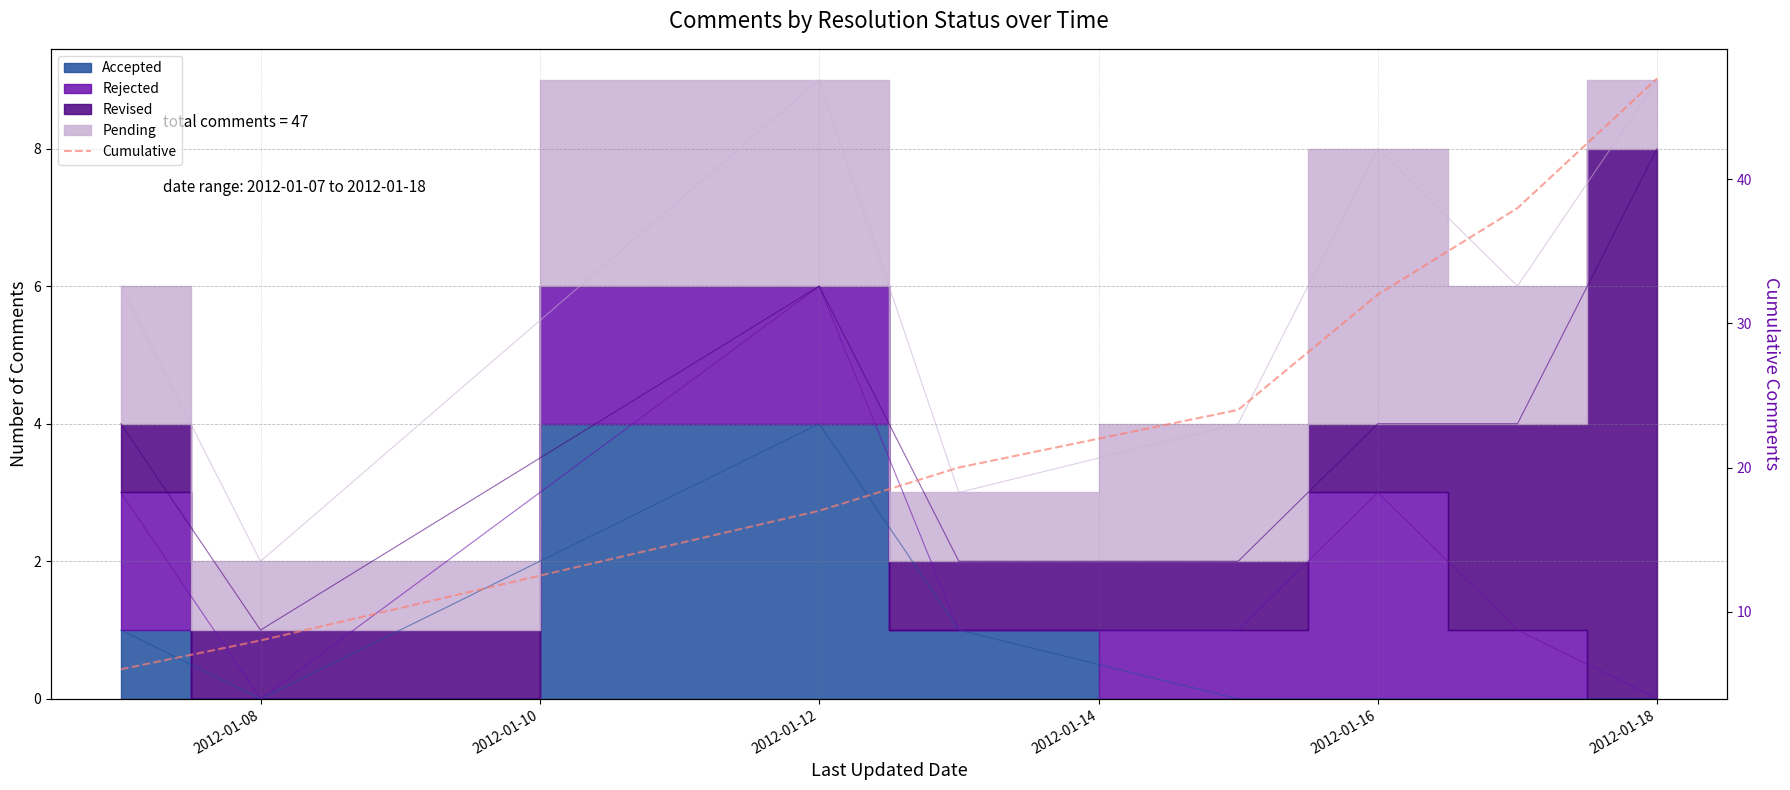

True or false: there are more than 1 points higher than both neighbors.

False